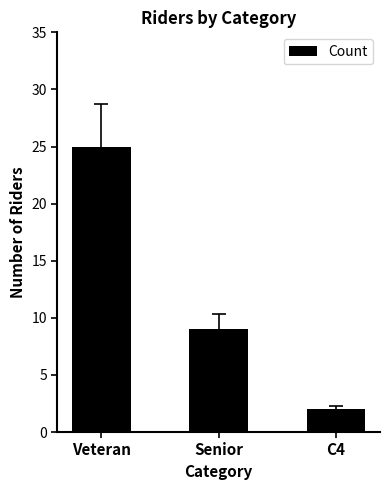

What is the change in value from Senior to C4?

-7